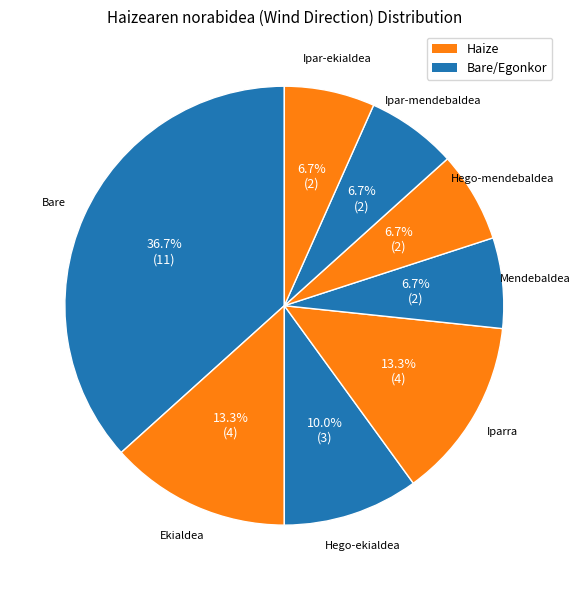

How many segments does this pie chart have?

8